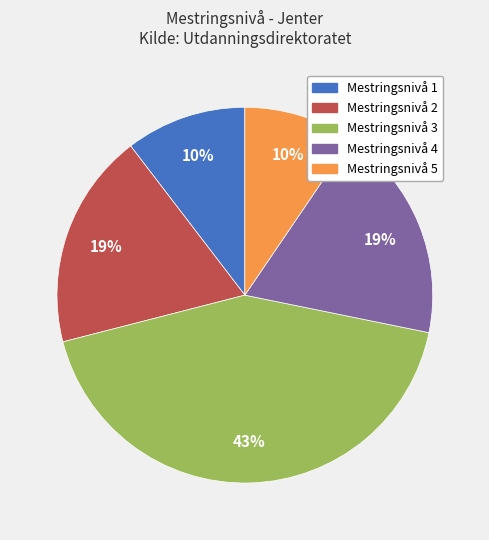

Is it true that Mestringsnivå 1 is 1% of the pie?

False